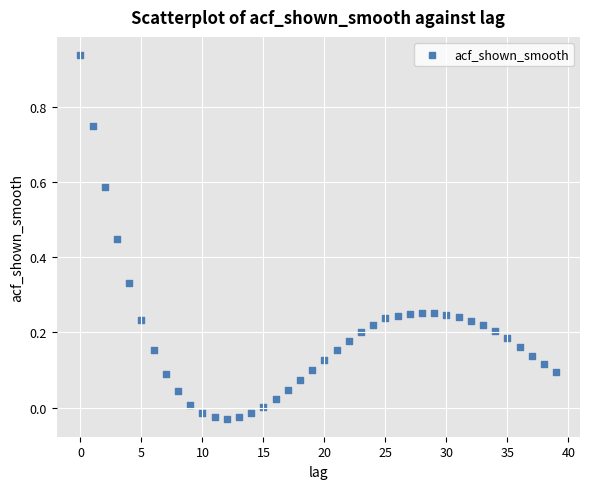

What is the range of Y values (max minus min)?

1.0